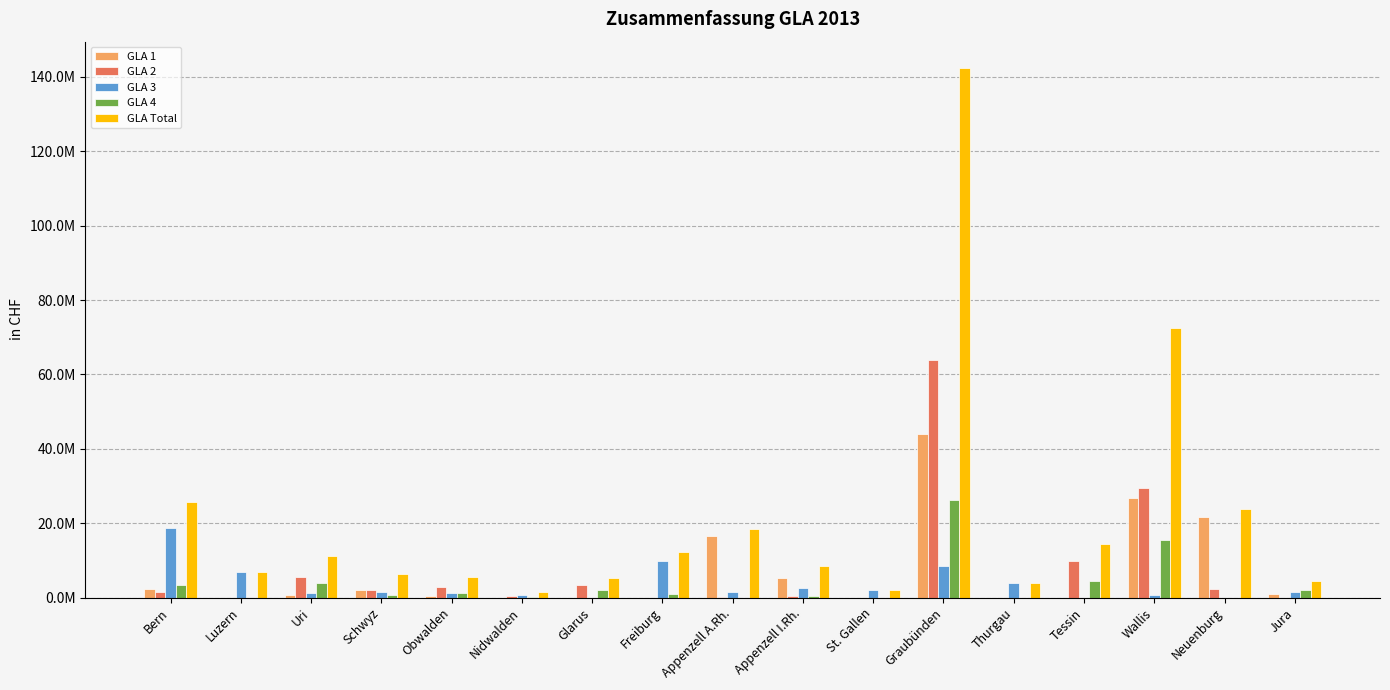

Which series has the widest spread of values?

GLA Total